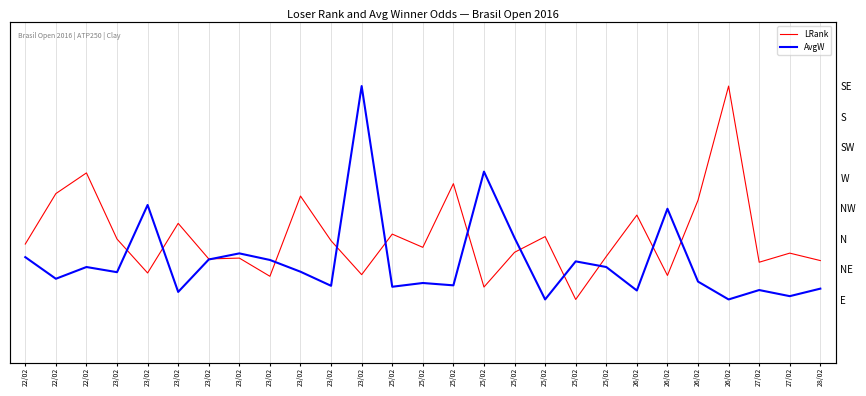

How many values in LRank are above zero?

26